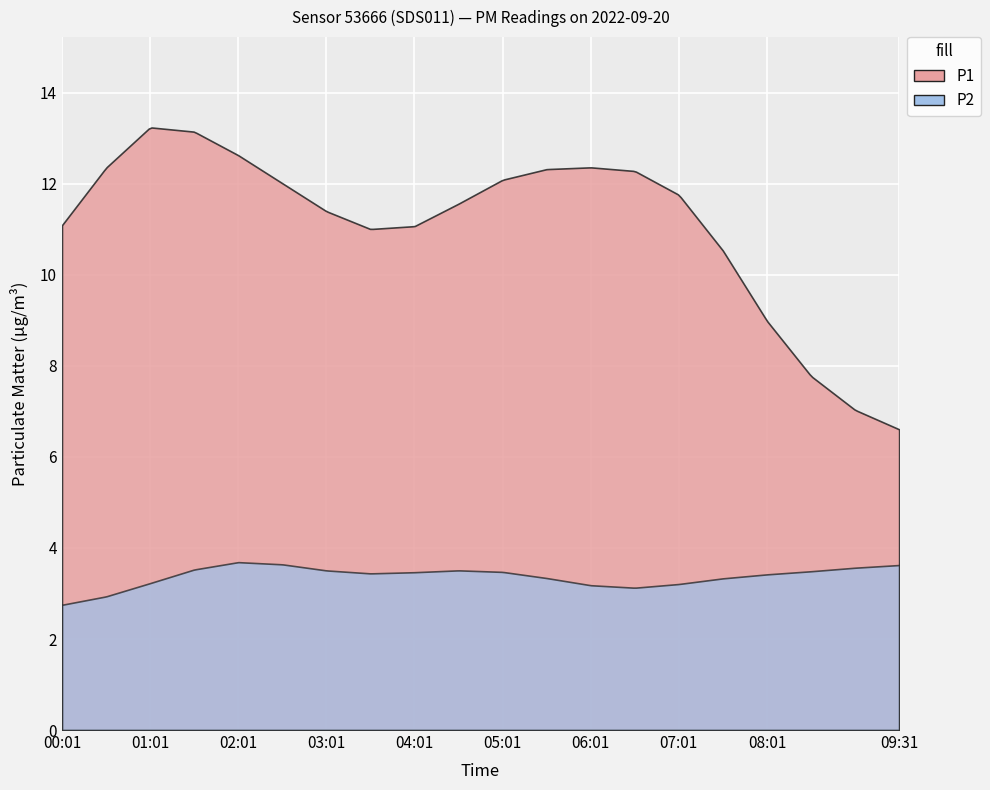

At which label is P2 closest to 3?

01:01